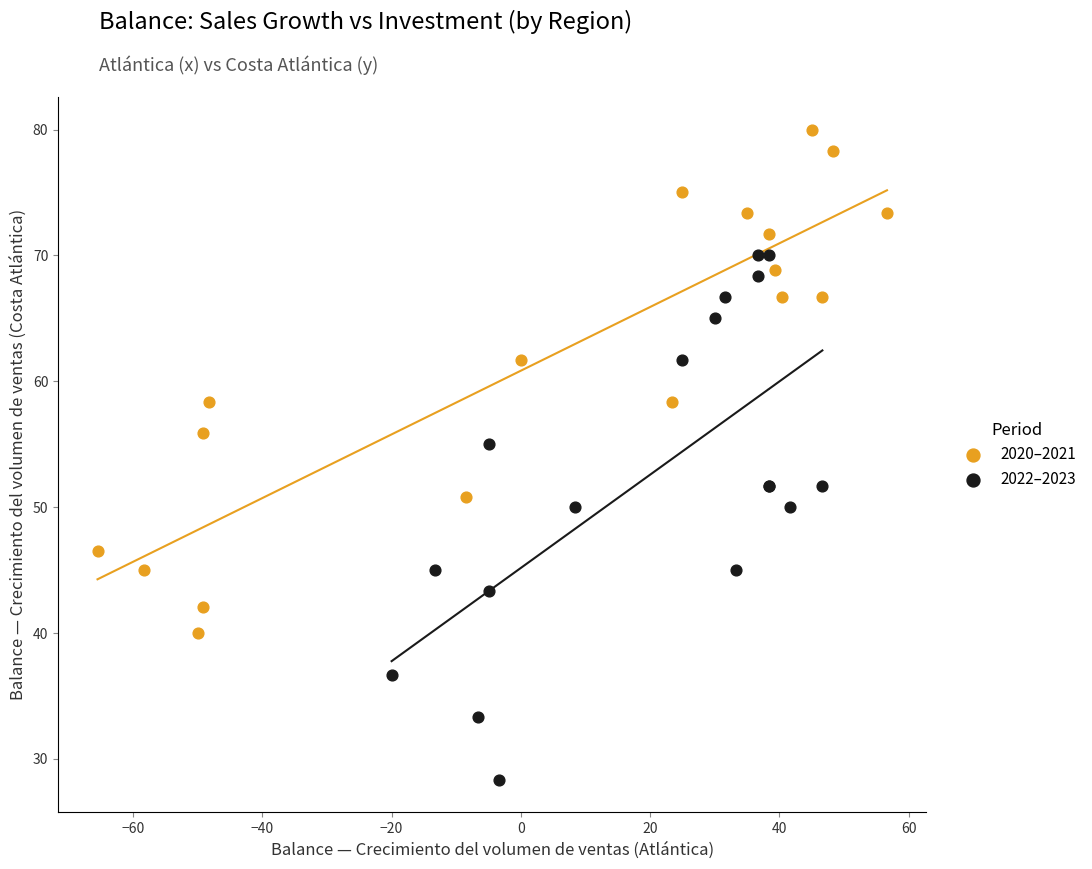

Which series has the largest Y range (max minus min)?

2022–2023